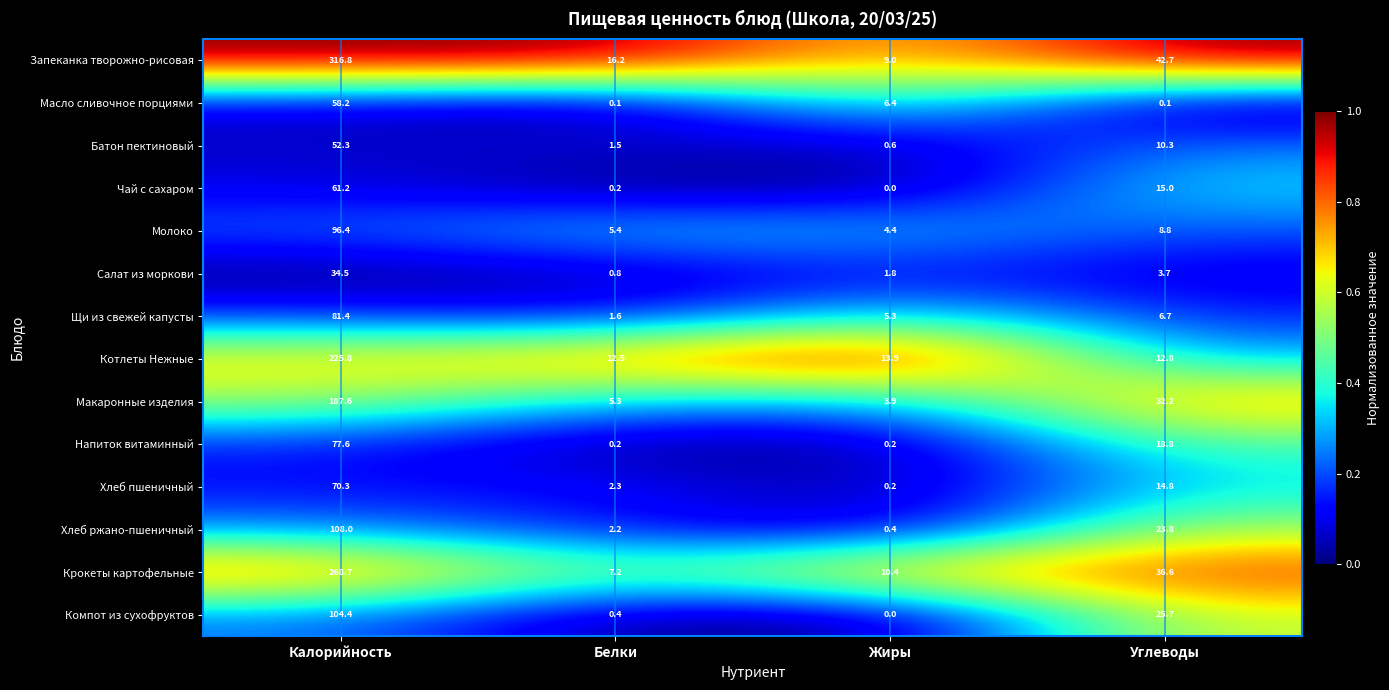

Which series changed the most between Калорийность and Углеводы?

Запеканка творожно-рисовая